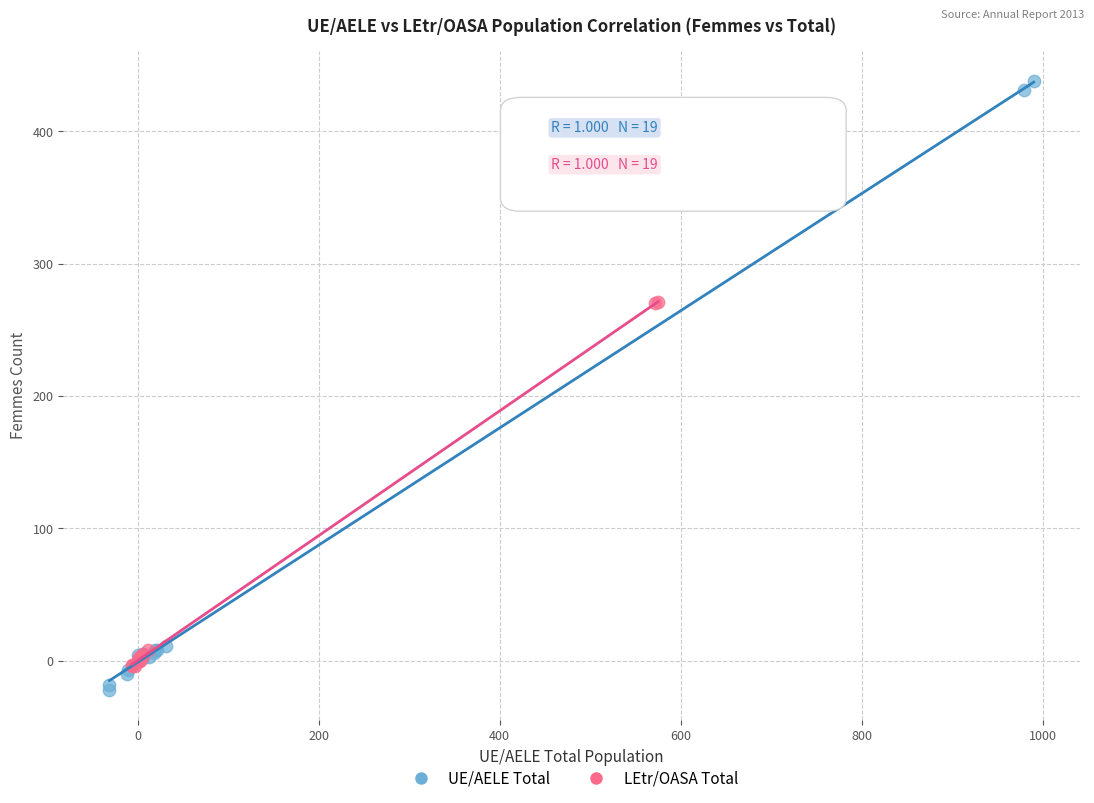

Which series has the largest Y range (max minus min)?

UE/AELE Total